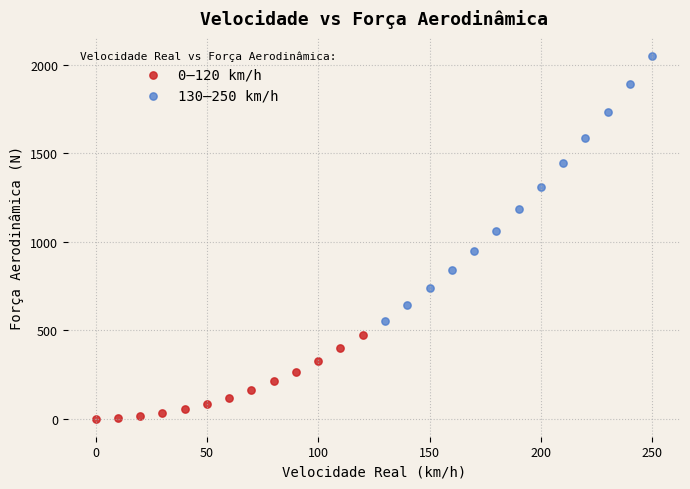

Which series reaches the minimum Y coordinate?

0–120 km/h